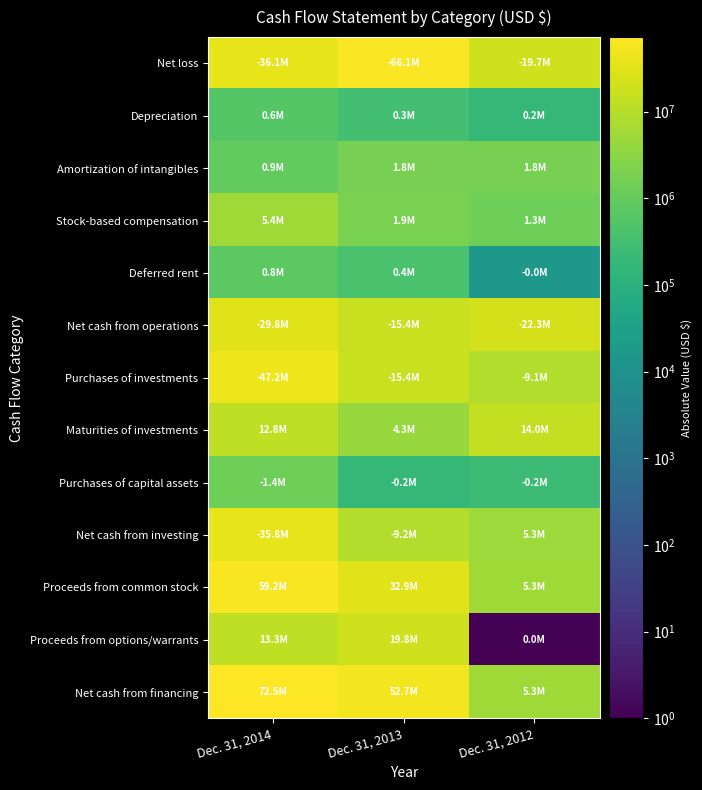

Which series has the largest total across all categories?

Net cash from financing